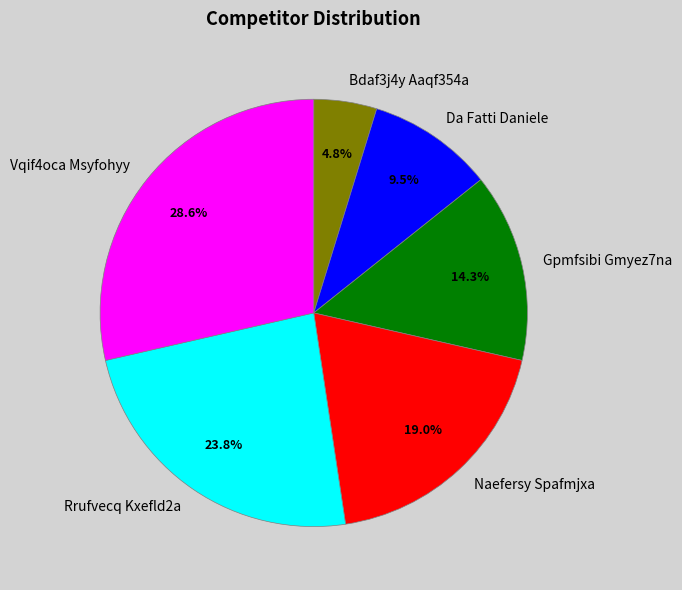

Is there any slice that represents more than half of the pie?

No